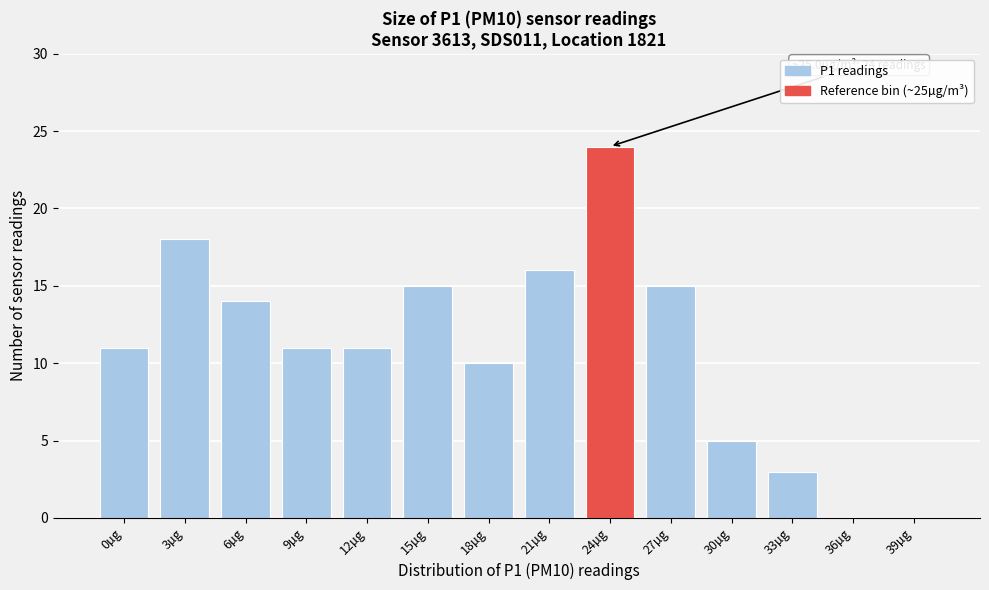

Reading left to right, transcribe all the data shown in this chart.

0µg=11	3µg=18	6µg=14	9µg=11	12µg=11	15µg=15	18µg=10	21µg=16	24µg=24	27µg=15	30µg=5	33µg=3	36µg=0	39µg=0